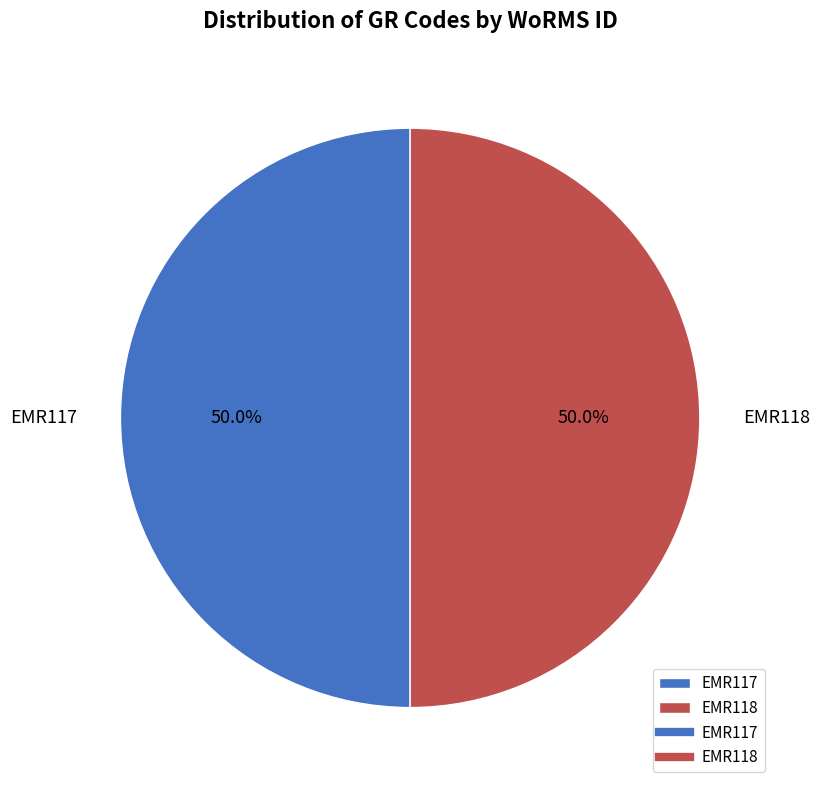

Combined, what portion of the pie is EMR117 and EMR118?

100.0%